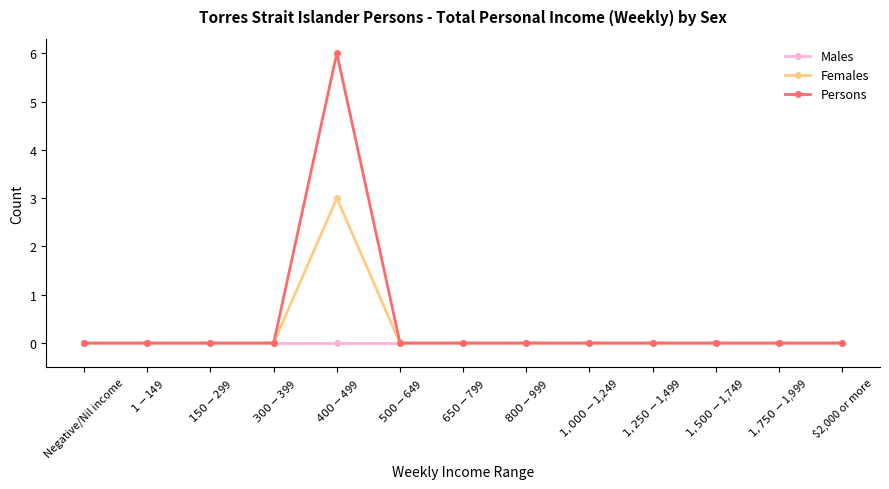

True or false: Females has a value of -2 at Negative/Nil income.

False